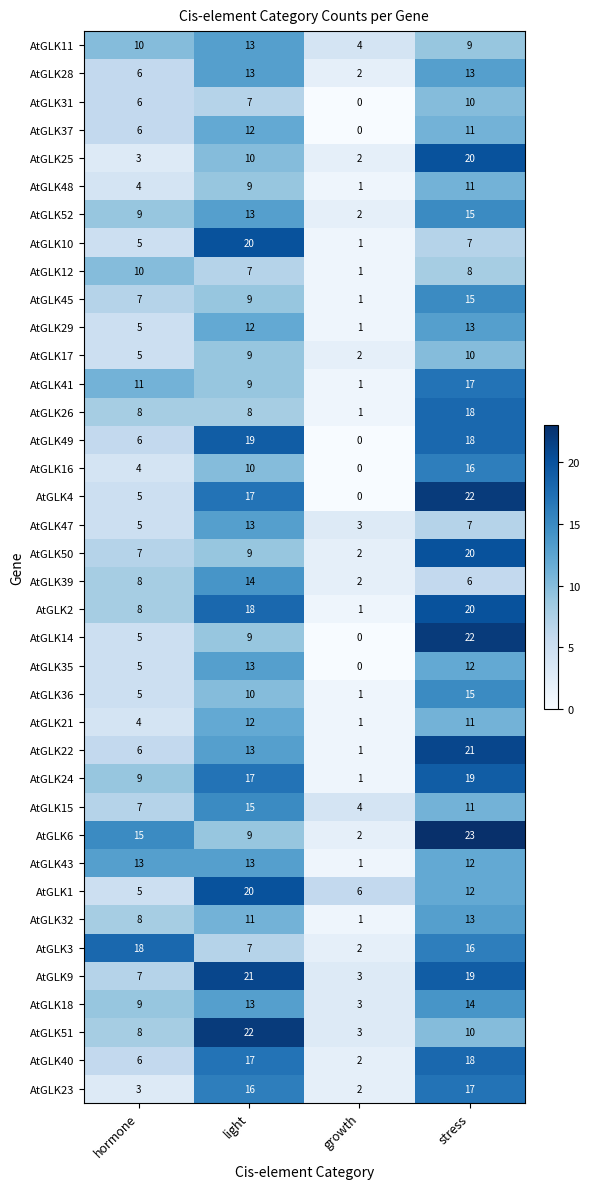

What is the spread (max minus min) of values at hormone?

15